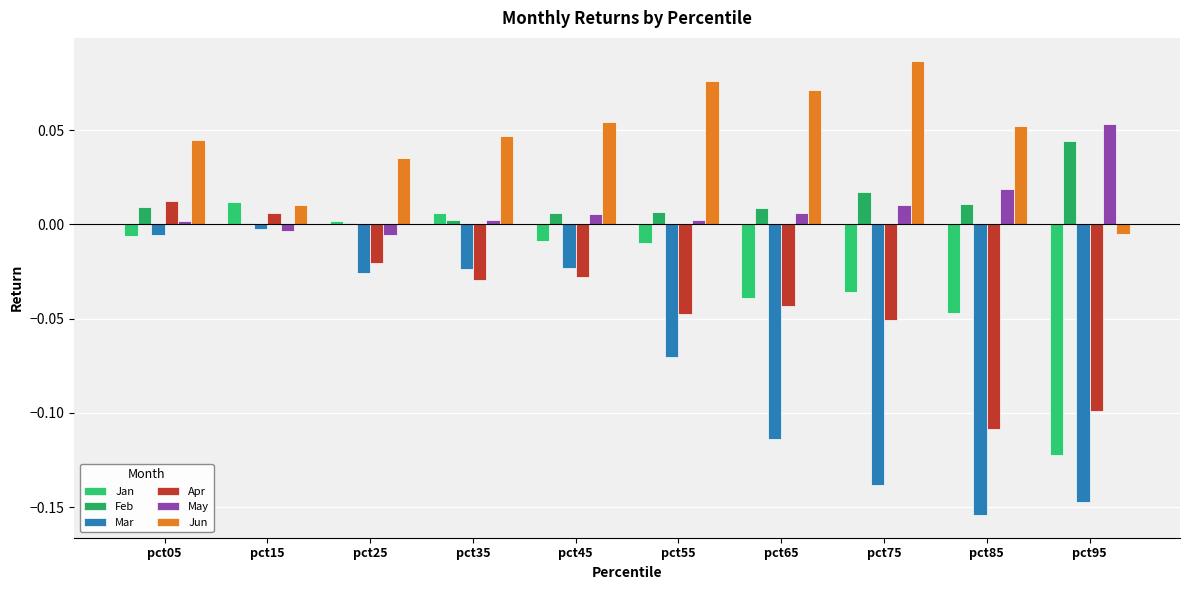

Reading left to right, transcribe all the data shown in this chart.

Jan: pct05=-0.0	pct15=0.0	pct25=0.0	pct35=0.0	pct45=-0.0	pct55=-0.0	pct65=-0.0	pct75=-0.0	pct85=-0.0	pct95=-0.1
Feb: pct05=0.0	pct15=0.0	pct25=0.0	pct35=0.0	pct45=0.0	pct55=0.0	pct65=0.0	pct75=0.0	pct85=0.0	pct95=0.0
Mar: pct05=-0.0	pct15=-0.0	pct25=-0.0	pct35=-0.0	pct45=-0.0	pct55=-0.1	pct65=-0.1	pct75=-0.1	pct85=-0.2	pct95=-0.1
Apr: pct05=0.0	pct15=0.0	pct25=-0.0	pct35=-0.0	pct45=-0.0	pct55=-0.0	pct65=-0.0	pct75=-0.1	pct85=-0.1	pct95=-0.1
May: pct05=0.0	pct15=-0.0	pct25=-0.0	pct35=0.0	pct45=0.0	pct55=0.0	pct65=0.0	pct75=0.0	pct85=0.0	pct95=0.1
Jun: pct05=0.0	pct15=0.0	pct25=0.0	pct35=0.0	pct45=0.1	pct55=0.1	pct65=0.1	pct75=0.1	pct85=0.1	pct95=-0.0